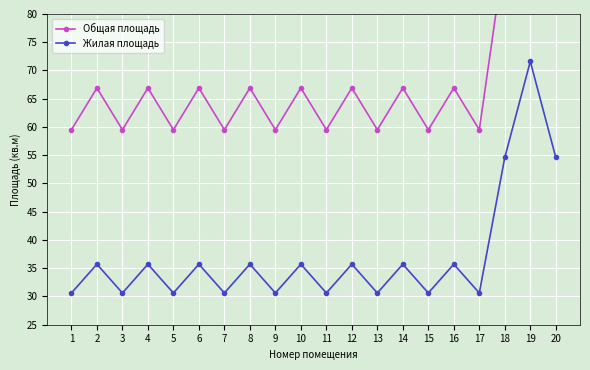

Reading left to right, list all the values displayed in this chart.

Общая площадь: 59.5	66.9	59.5	66.9	59.5	66.9	59.5	66.9	59.5	66.9	59.5	66.9	59.5	66.9	59.5	66.9	59.5	91.1	109.6	91.1
Жилая площадь: 30.6	35.7	30.6	35.7	30.6	35.7	30.6	35.7	30.6	35.7	30.6	35.7	30.6	35.7	30.6	35.7	30.6	54.6	71.6	54.6